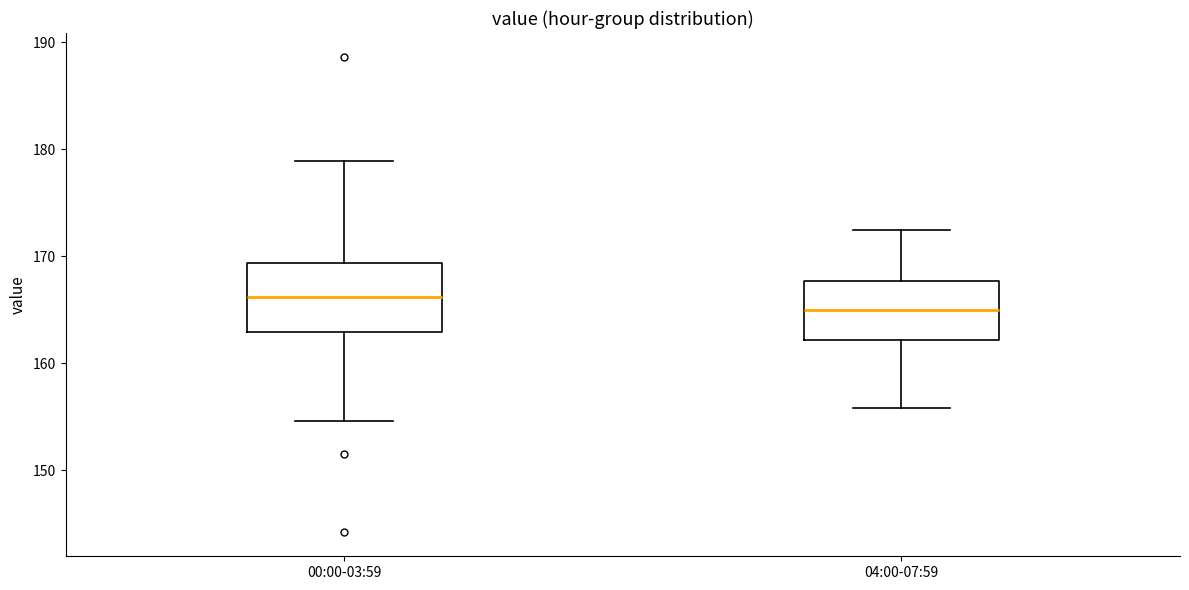

Reading left to right, transcribe this box plot: for each box, give where its median line is, the range the box spans, and where its two whiskers end, as read against the y-axis. The values are not printed on the chart, so give them approximately, as read against the axis.

00:00-03:59: median 166, box 163 to 169, whiskers 155 to 179
04:00-07:59: median 165, box 162 to 168, whiskers 156 to 173